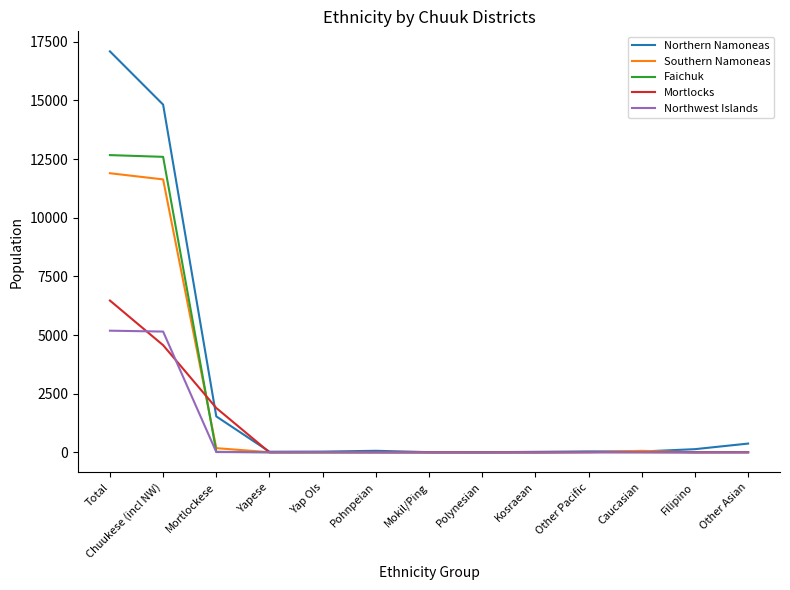

Between which two adjacent categories do Mortlocks and Northern Namoneas first intersect?

Chuukese (incl NW) and Mortlockese